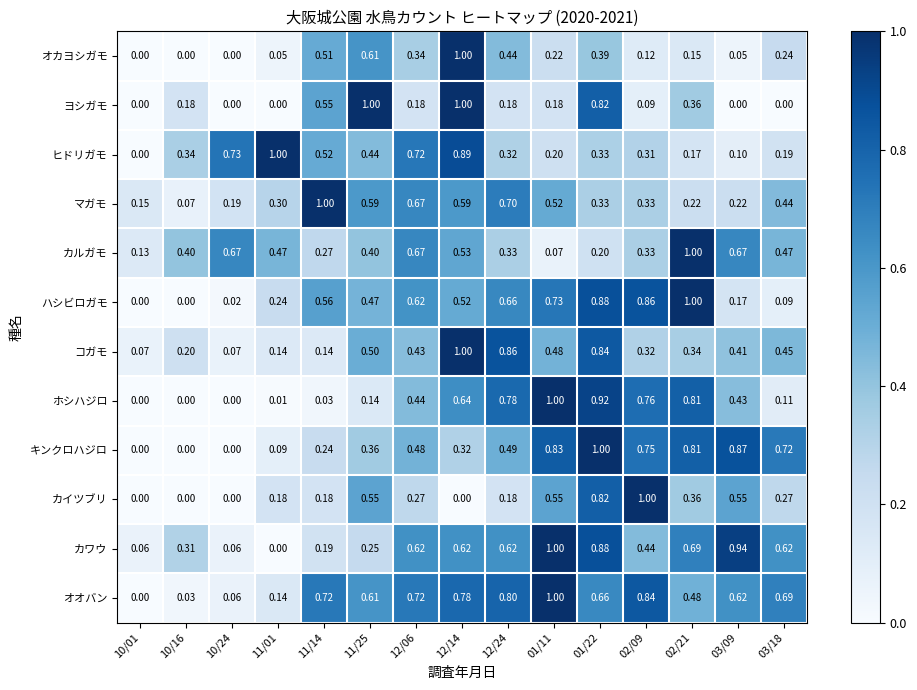

Which series has the largest total across all categories?

オオバン